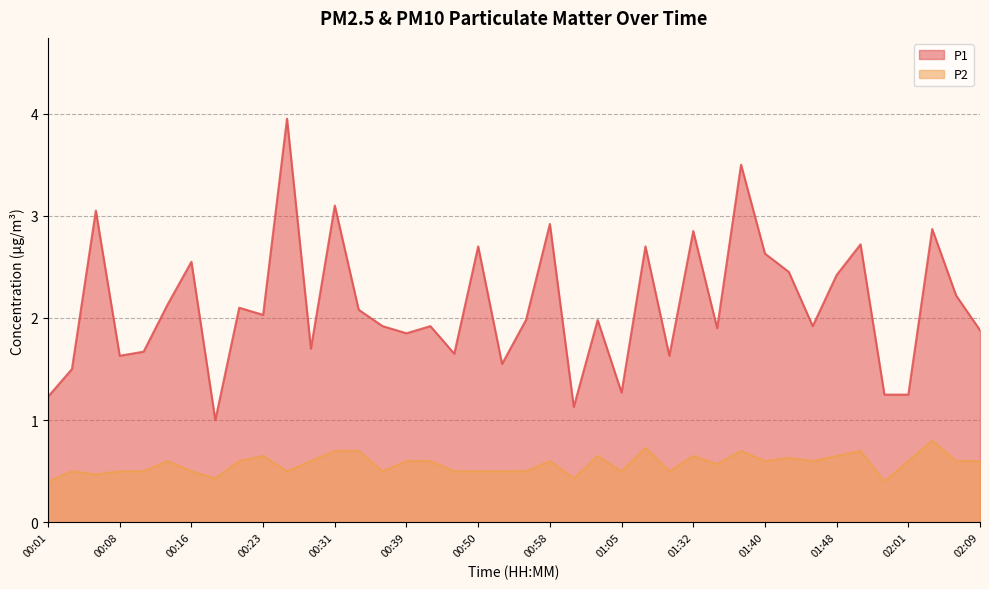

True or false: P1 and P2 cross at least once.

False